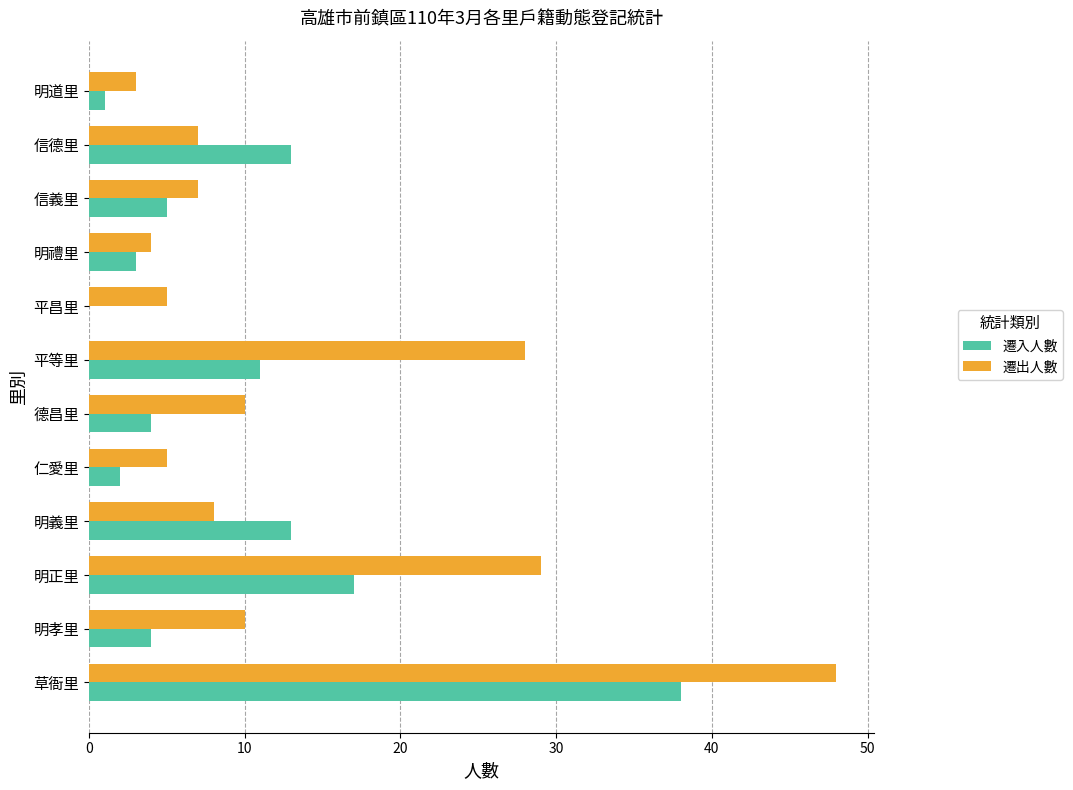

What is the sum of the 遷入人數 values at 信德里 and 明孝里?

17